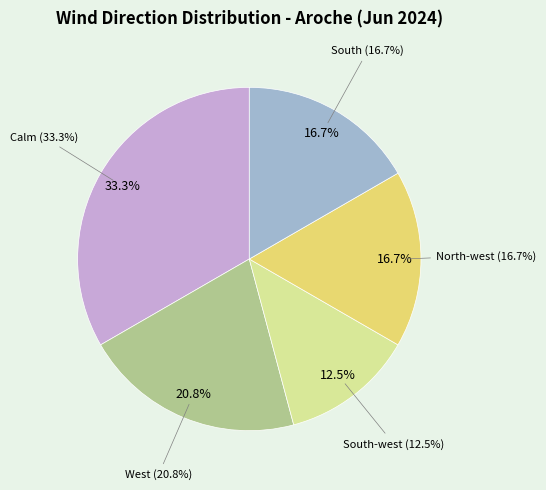

Does North-west represent more than half of the total?

No